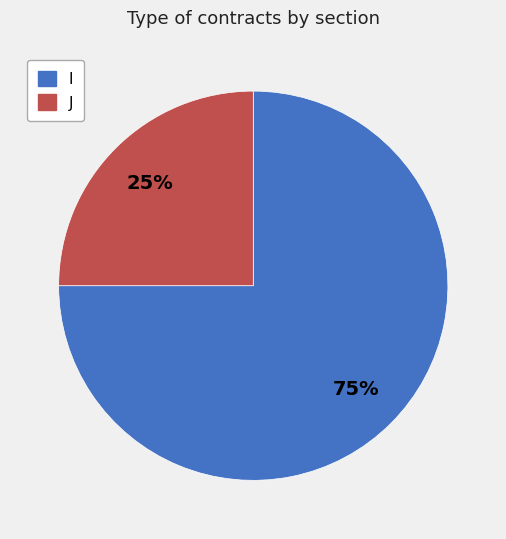

To the nearest percent, what percentage of the pie is J?

25%